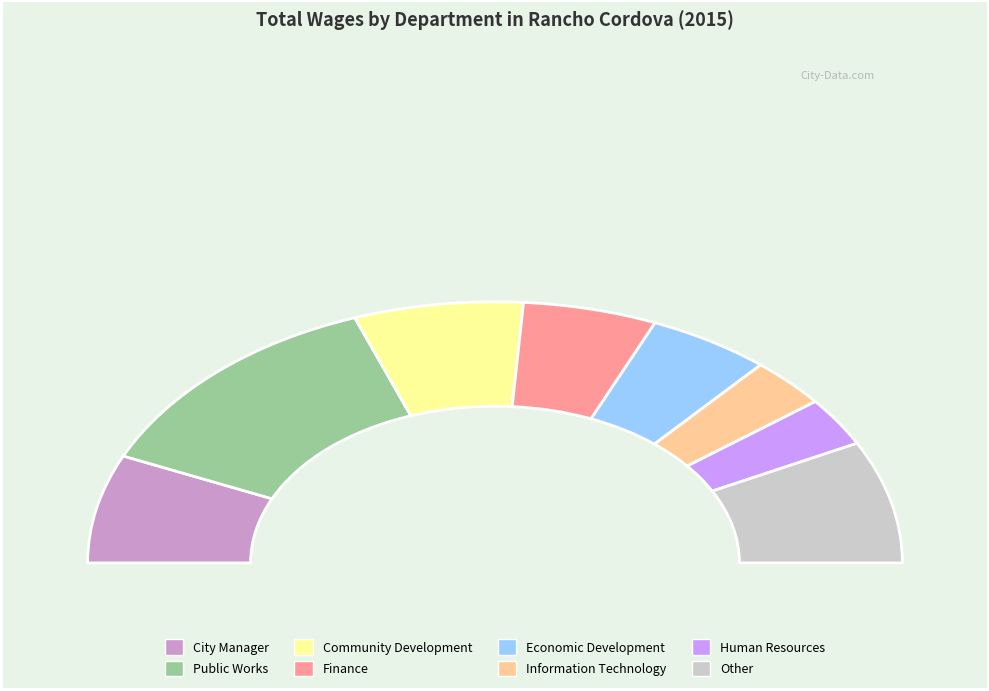

Is there a majority slice in this chart?

No